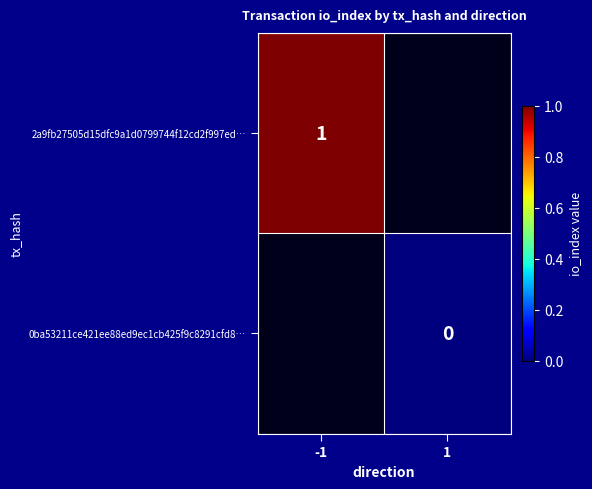

The value of 2a9fb27505d15dfc9a1d0799744f12cd2f997ed… at -1 is 0. True or false?

False